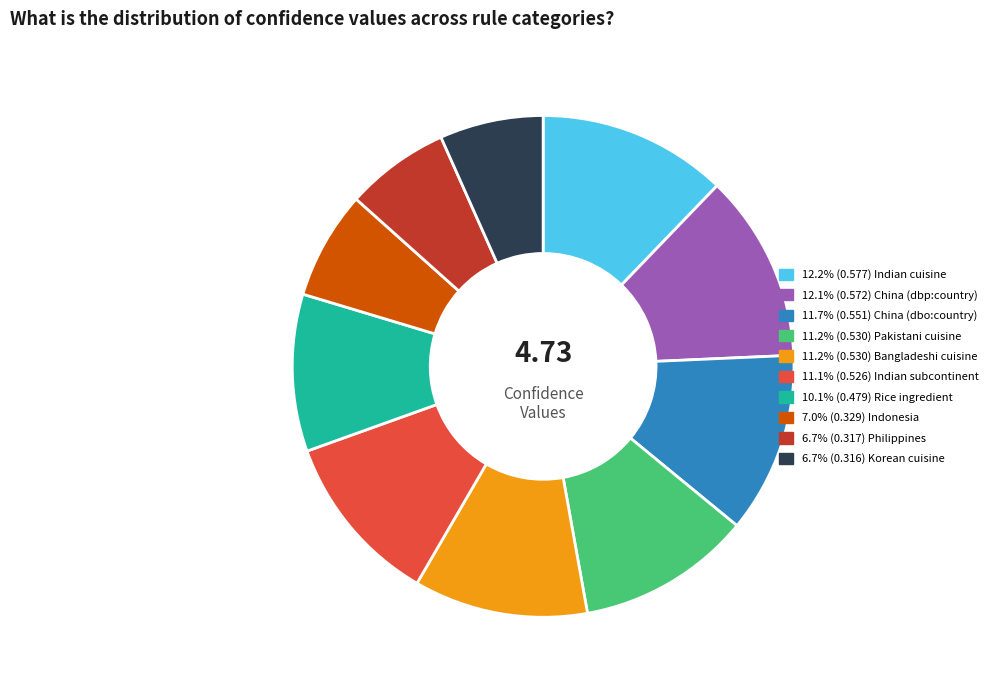

Does any single category account for the majority?

No